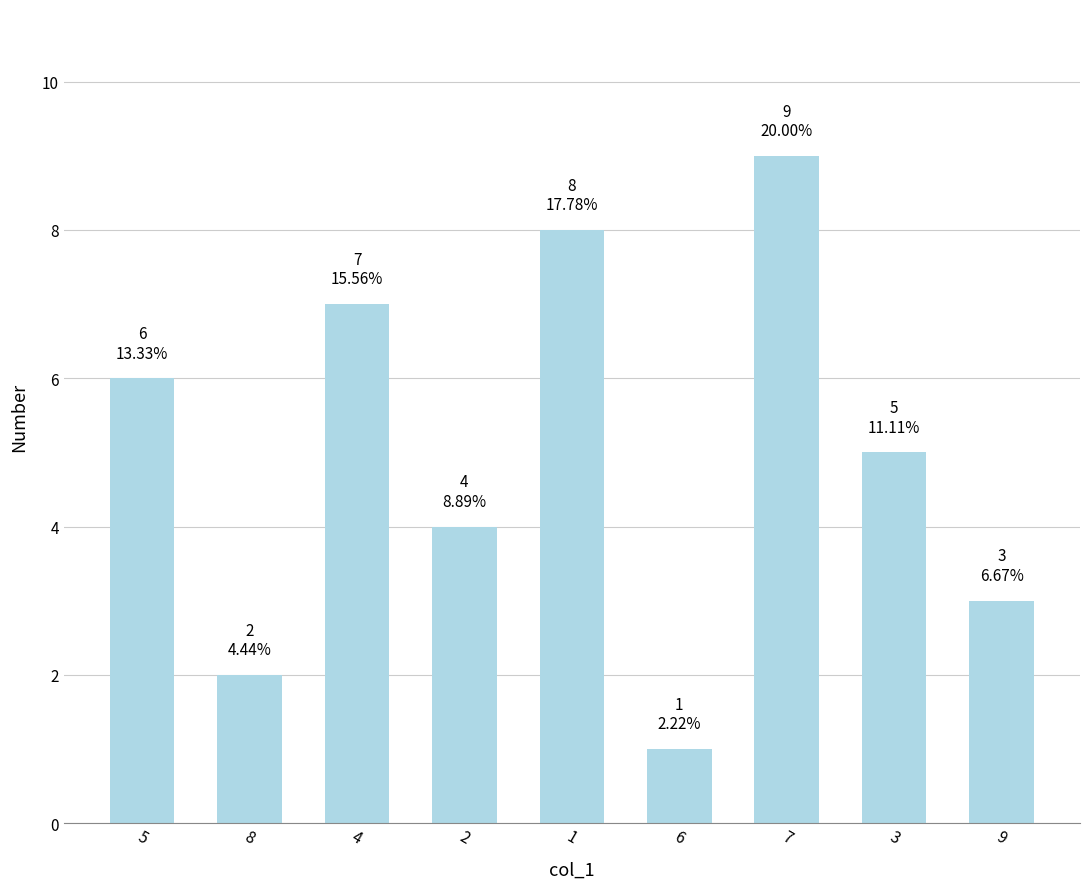

What is the ratio of the value at 3 to the value at 5?

0.8